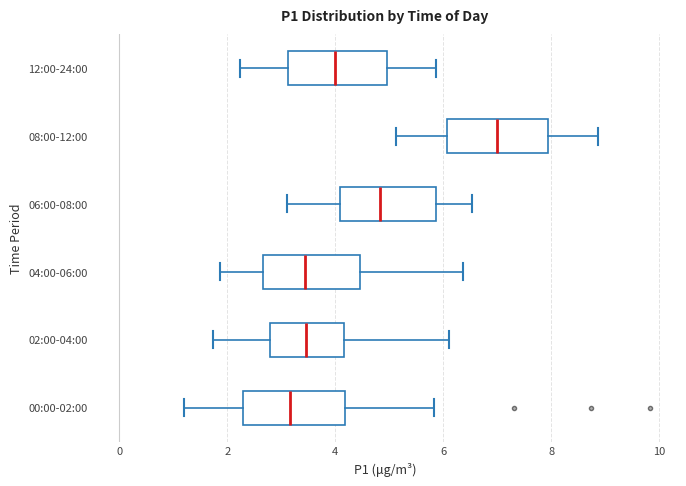

Which box's median line is the furthest to the left?

00:00-02:00